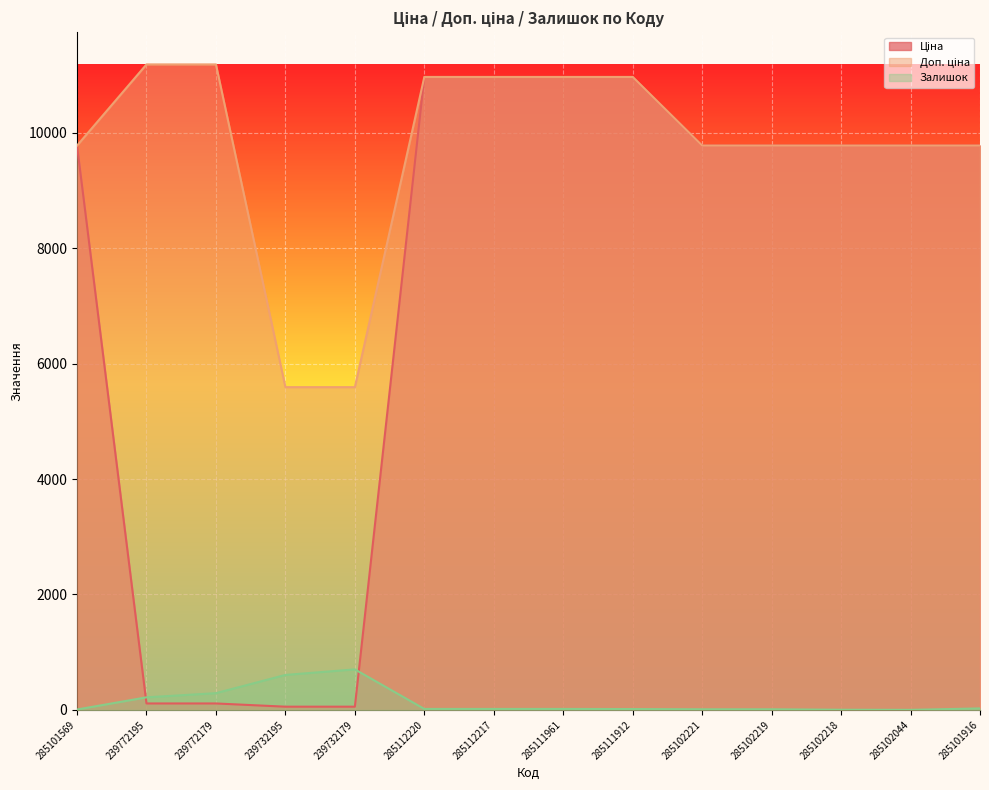

What is the difference between the second highest and second lowest values in the Доп. ціна series?

5591.0